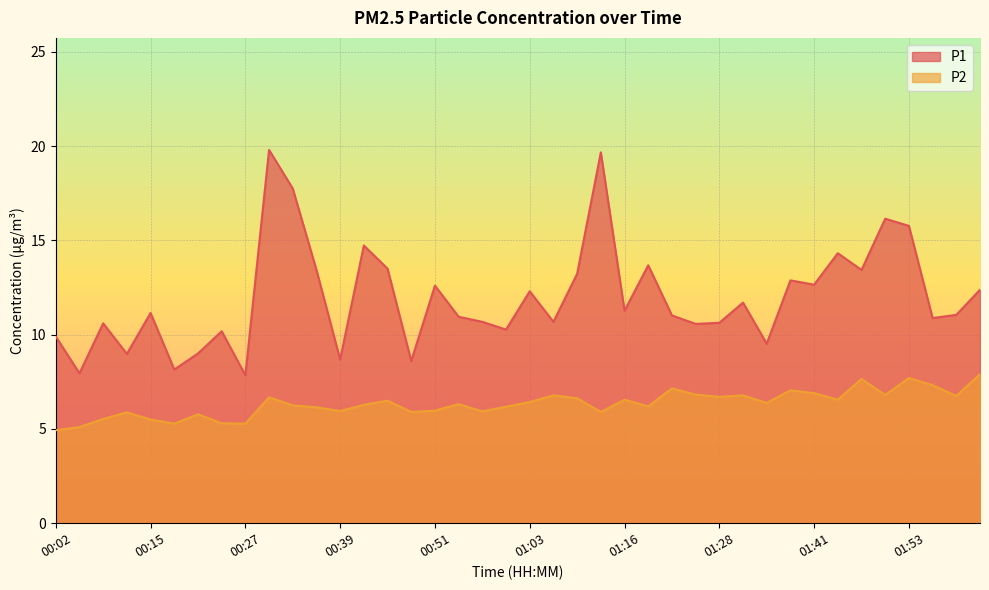

How many series are shown in this chart?

2